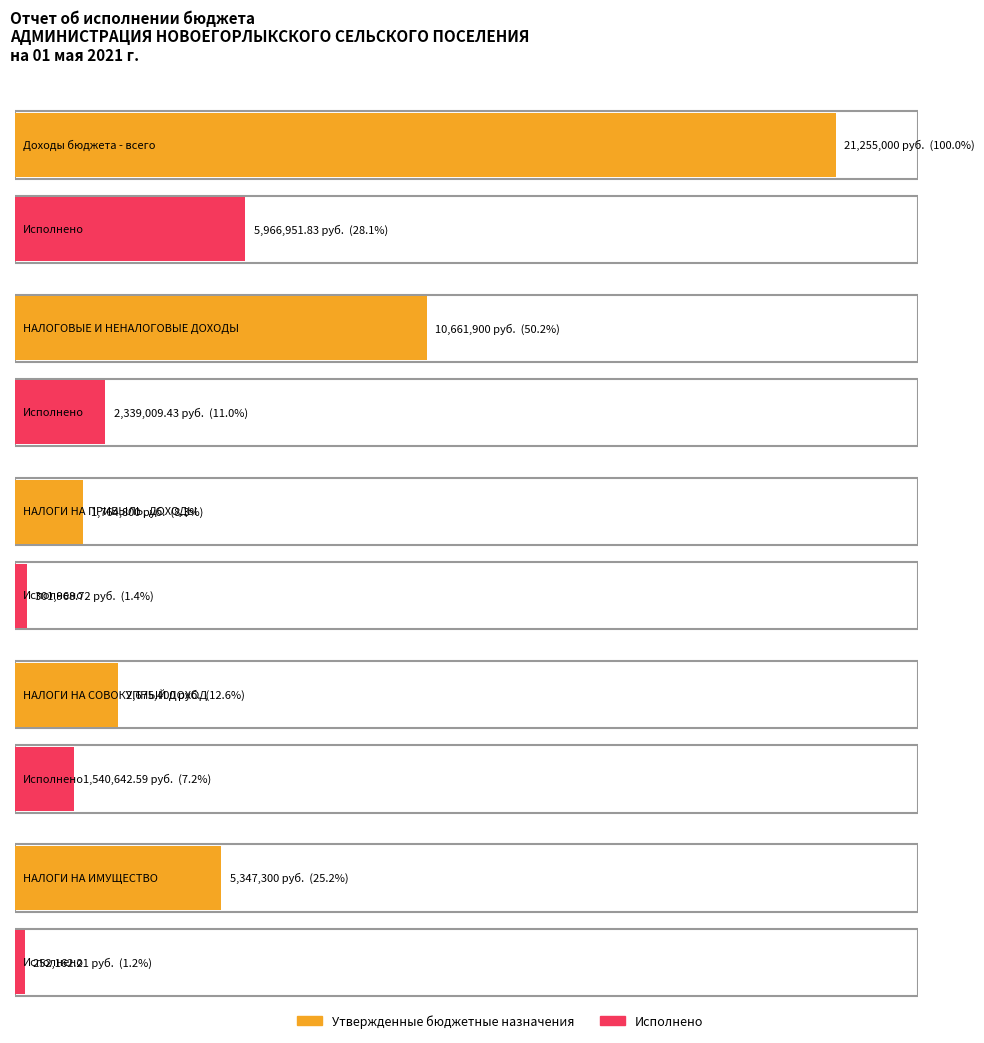

Reading right to left, extract all data points from this chart.

Утвержденные бюджетные назначения: 5347300.0	2675400.0	1764800.0	10661900.0	21255000.0
Исполнено: 252162.2	1540642.6	301968.7	2339009.4	5966951.8